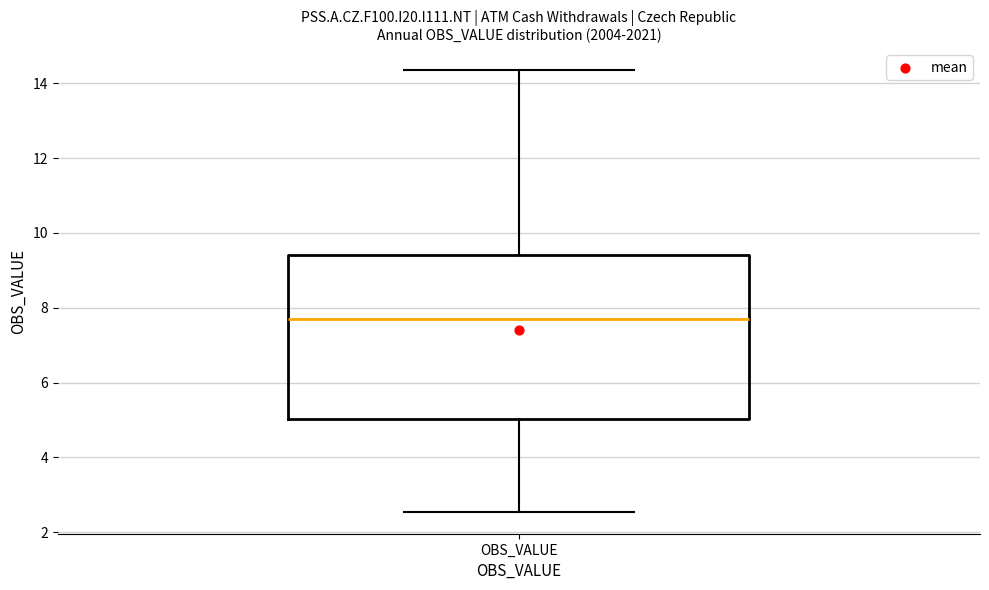

Transcribe this box plot: give where the median line is, the range the box spans, and where the two whiskers end, as read against the y-axis. The values are not printed on the chart, so give them approximately, as read against the axis.

median 7.6, box 5.0 to 9.4, whiskers 2.6 to 14.4